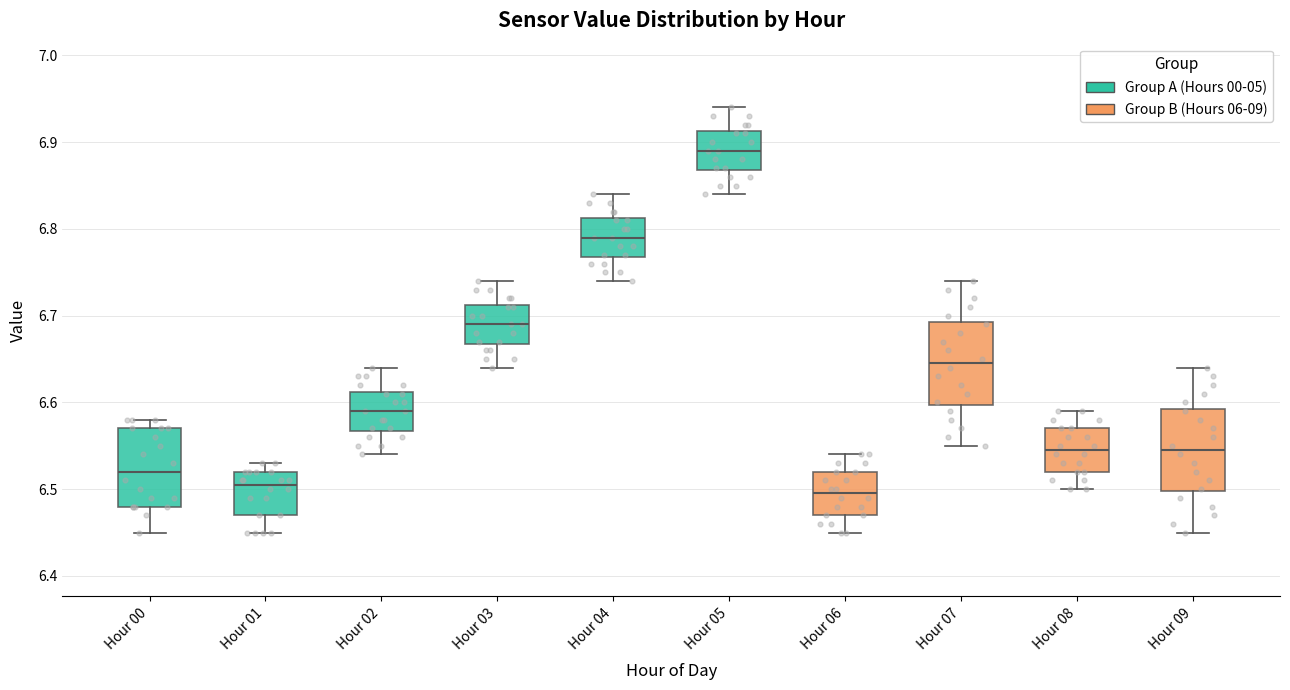

Which box's median line is the highest?

Hour 05